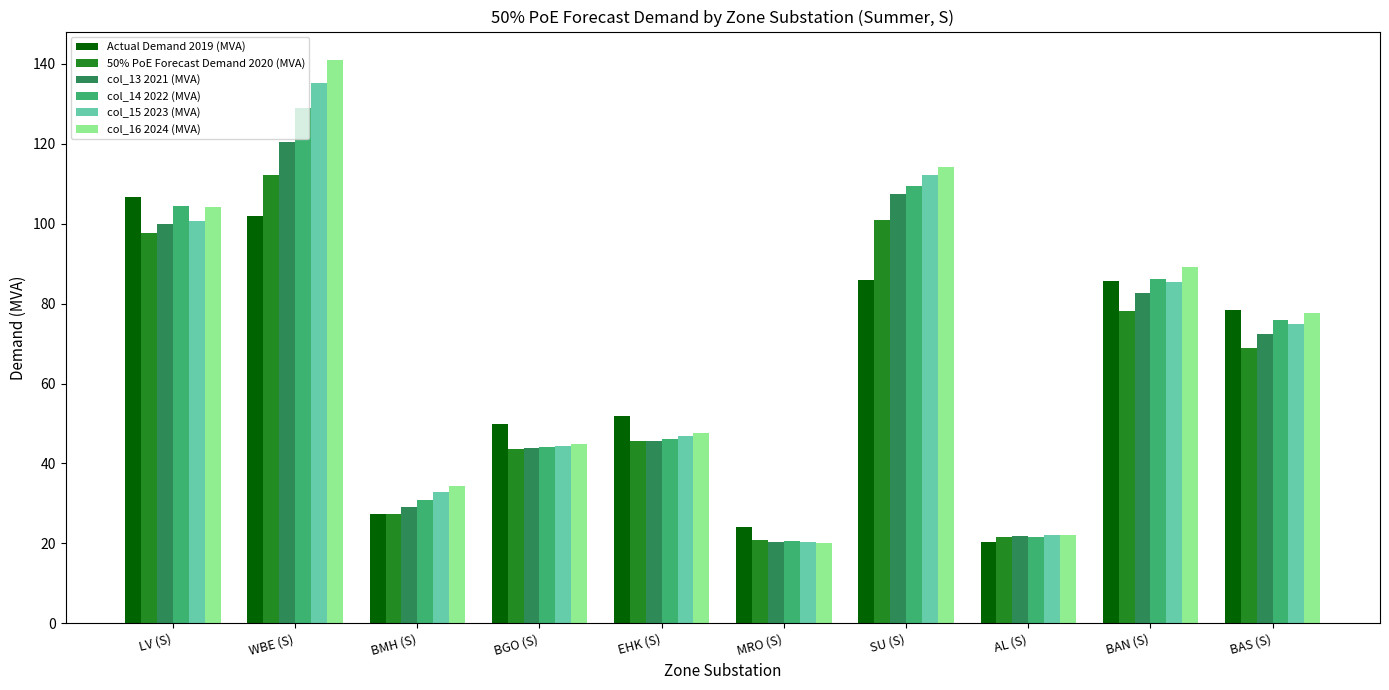

What is the difference between the col_13 2021 (MVA) values at BMH (S) and SU (S)?

78.3